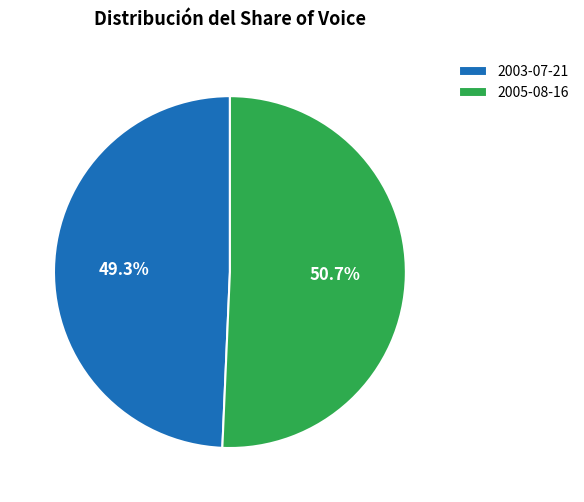

Rank the categories by value from lowest to highest.

2003-07-21, 2005-08-16